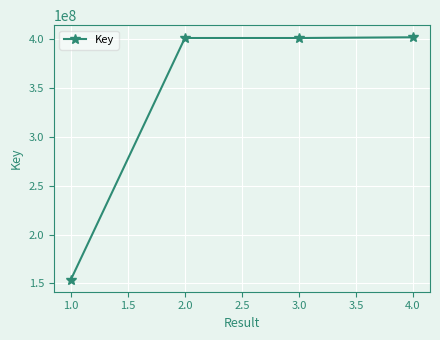

What is the difference between the second highest and second lowest values?

378